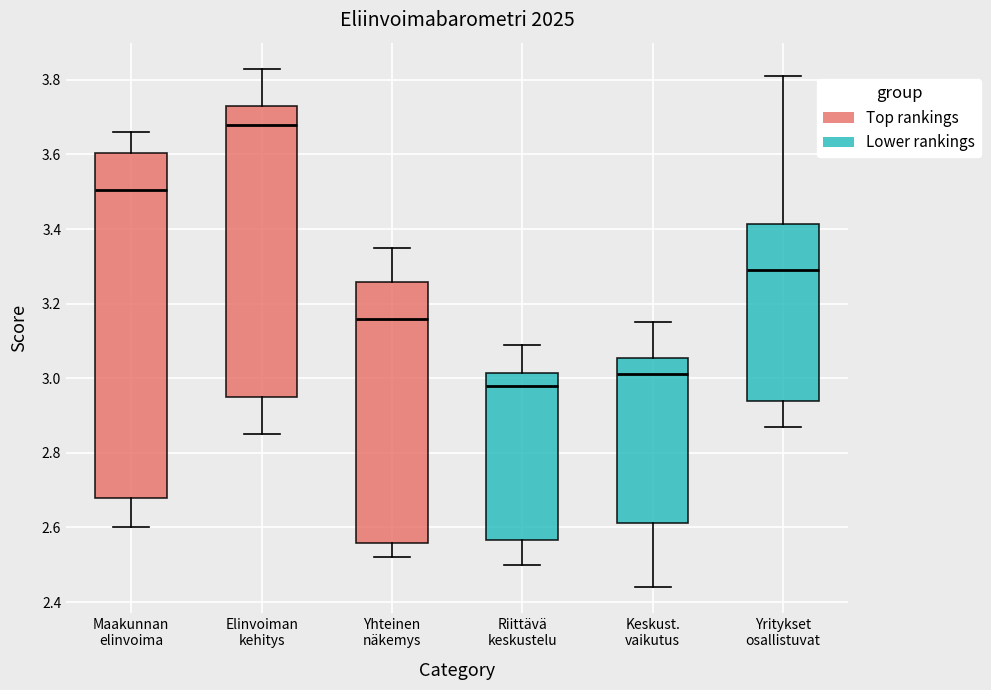

Reading left to right, transcribe this box plot: for each box, give where its median line is, the range the box spans, and where its two whiskers end, as read against the y-axis. The values are not printed on the chart, so give them approximately, as read against the axis.

Maakunnan elinvoima: median 3.50, box 2.68 to 3.60, whiskers 2.60 to 3.66
Elinvoiman kehitys: median 3.68, box 2.96 to 3.74, whiskers 2.86 to 3.84
Yhteinen näkemys: median 3.16, box 2.56 to 3.26, whiskers 2.52 to 3.36
Riittävä keskustelu: median 2.98, box 2.56 to 3.02, whiskers 2.50 to 3.10
Keskust. vaikutus: median 3.02, box 2.62 to 3.06, whiskers 2.44 to 3.16
Yritykset osallistuvat: median 3.30, box 2.94 to 3.42, whiskers 2.88 to 3.82